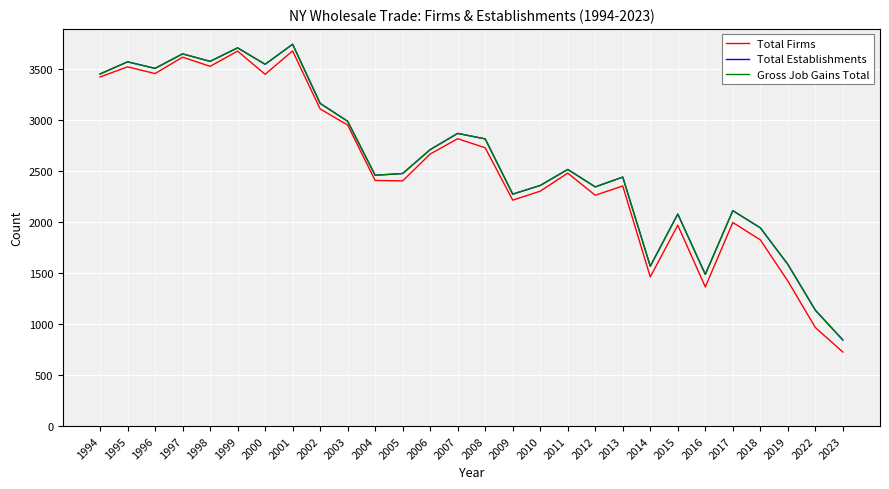

What is the approximate value of Gross Job Gains Total at 2005, to the nearest 100?

2500